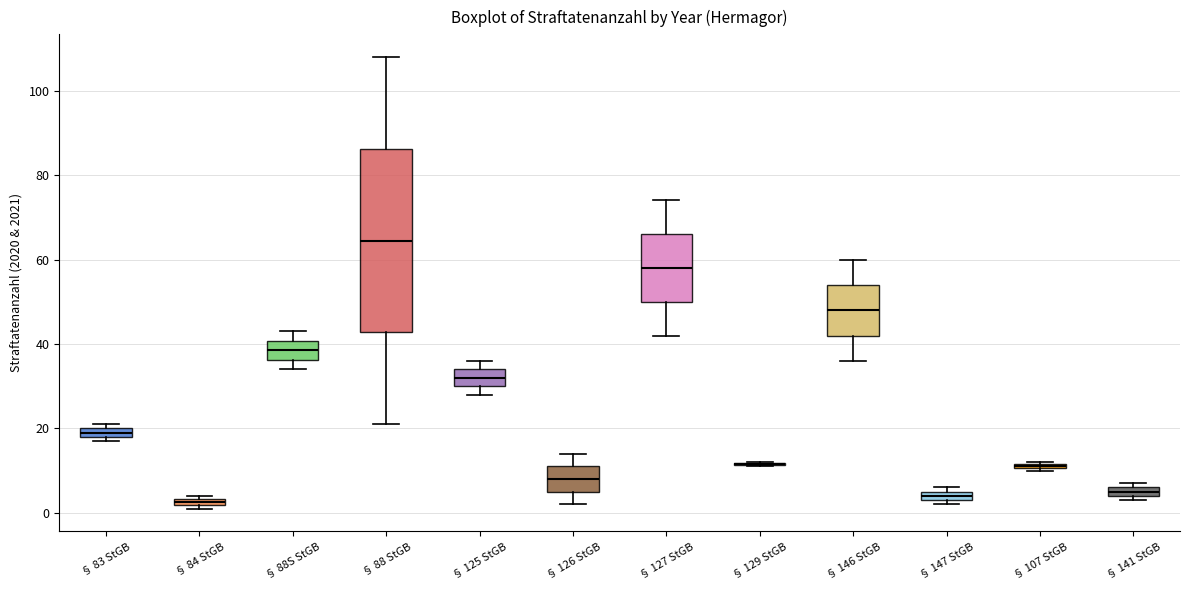

Which box is the tallest, from its lower edge to its upper edge?

§ 88 StGB